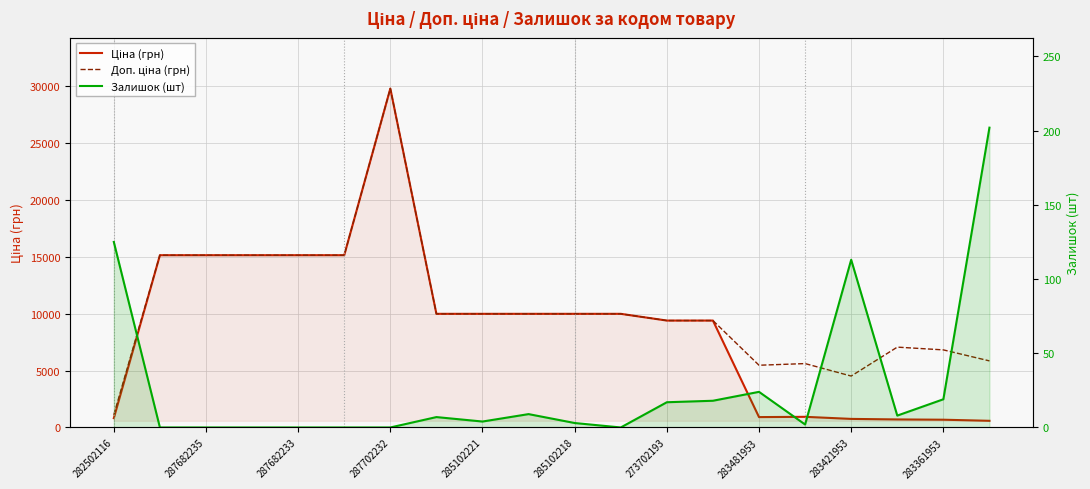

Is the value of Залишок (шт) at 285102221 greater than the value of Ціна (грн) at 15?

No